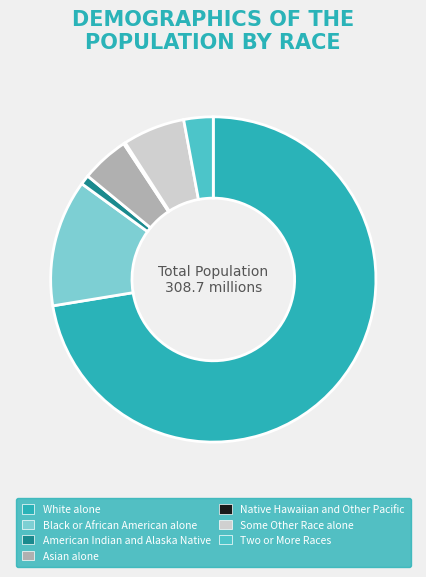

Which slice is the largest?

White alone